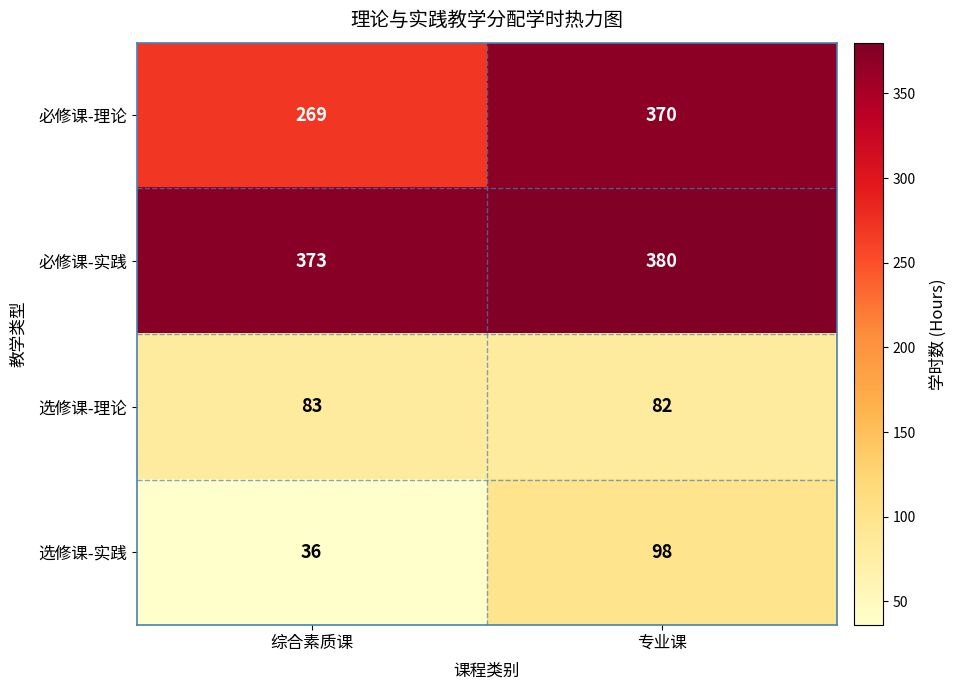

What is the spread (max minus min) of values at 综合素质课?

337